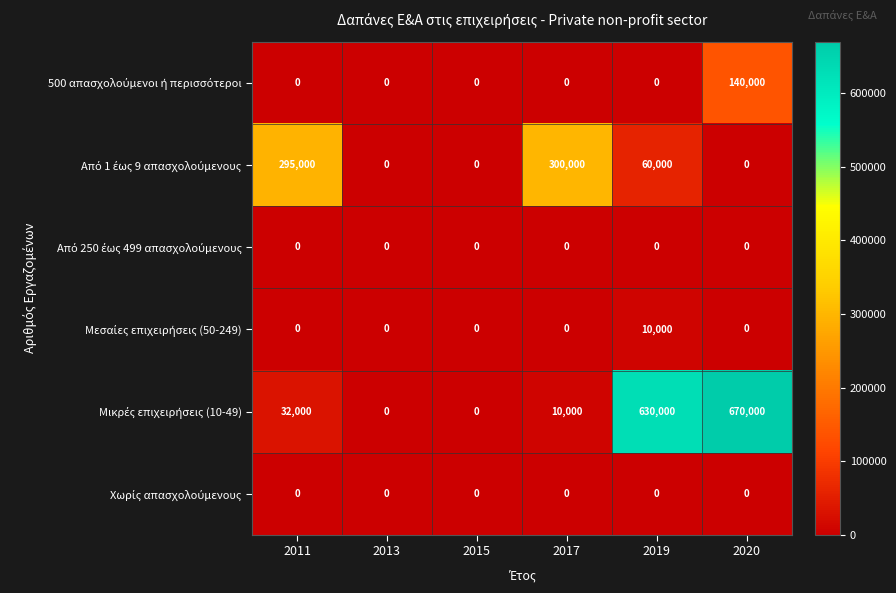

What is the maximum value shown in the chart?

670000